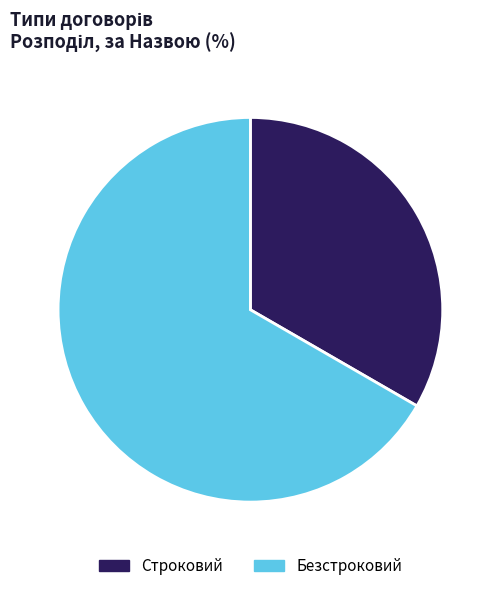

Which category has the smallest portion of the pie?

Строковий